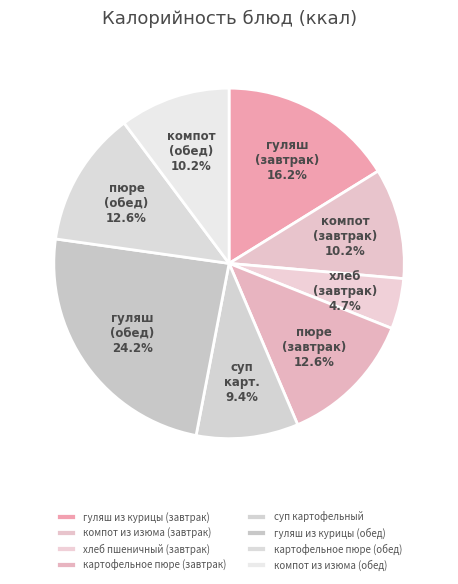

Is the sum of гуляш из курицы (обед) and хлеб пшеничный (завтрак) greater than half?

No